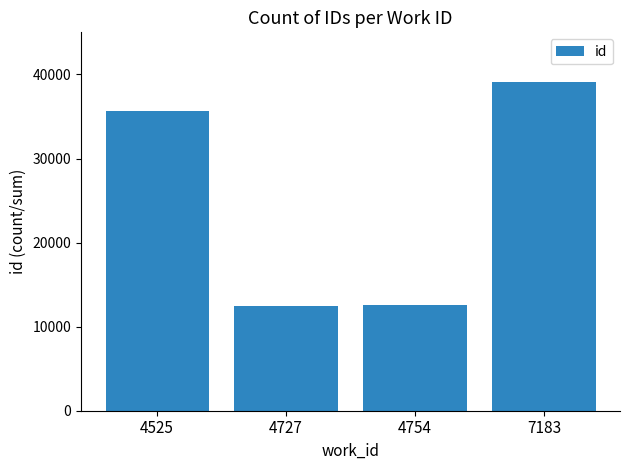

What is the greatest value displayed?

39143